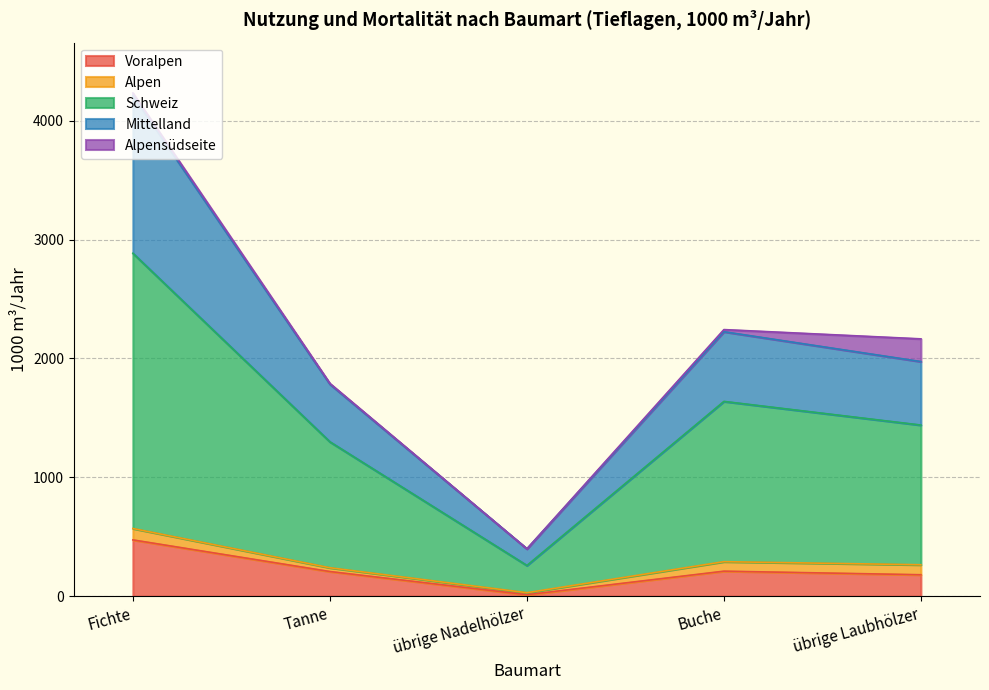

What is the sum of the Voralpen values at Tanne and übrige Nadelhölzer?

221